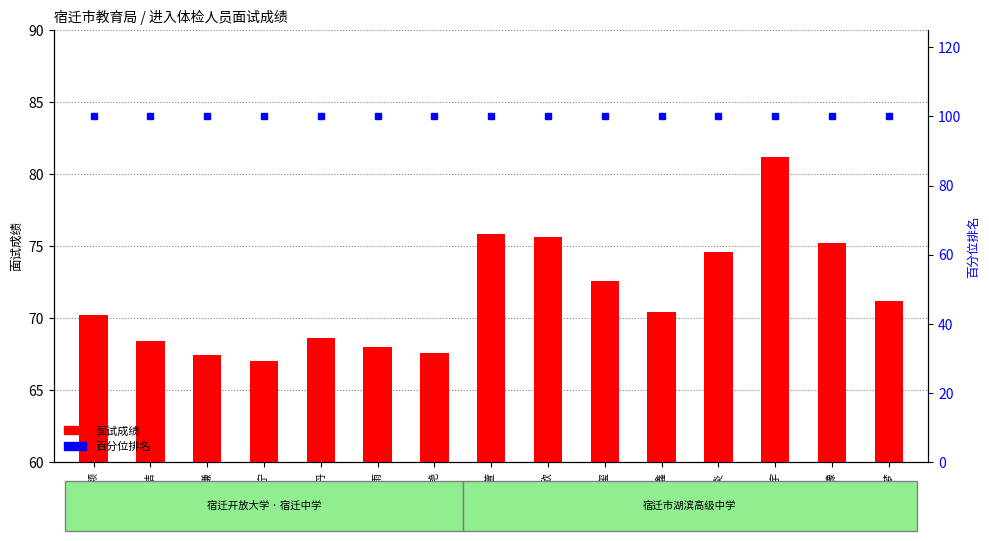

What is the difference between the 面试成绩 values at 邹豫 and 尤聪颖?

5.0